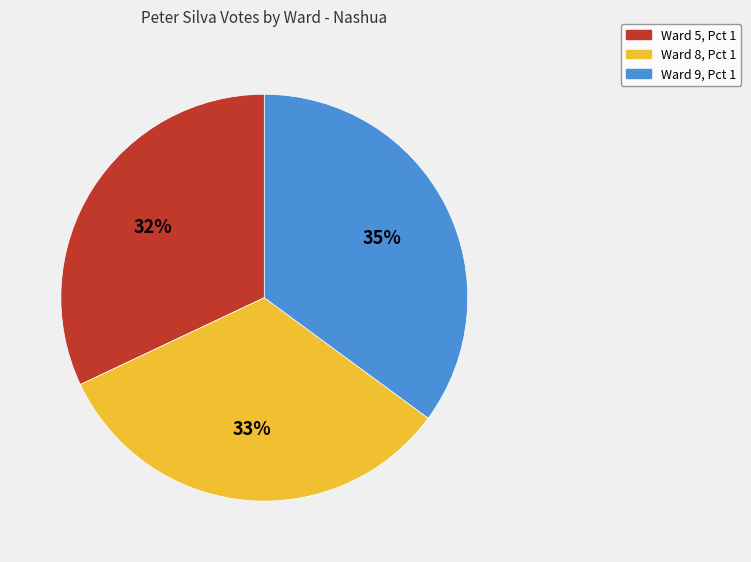

What is the smallest slice in the pie chart?

Ward 5, Pct 1